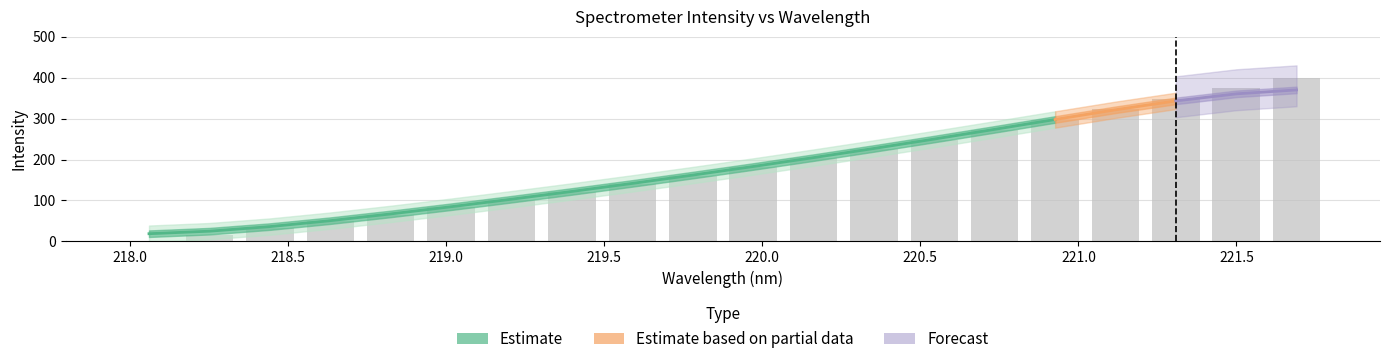

What is the sum of all values?

3641.8